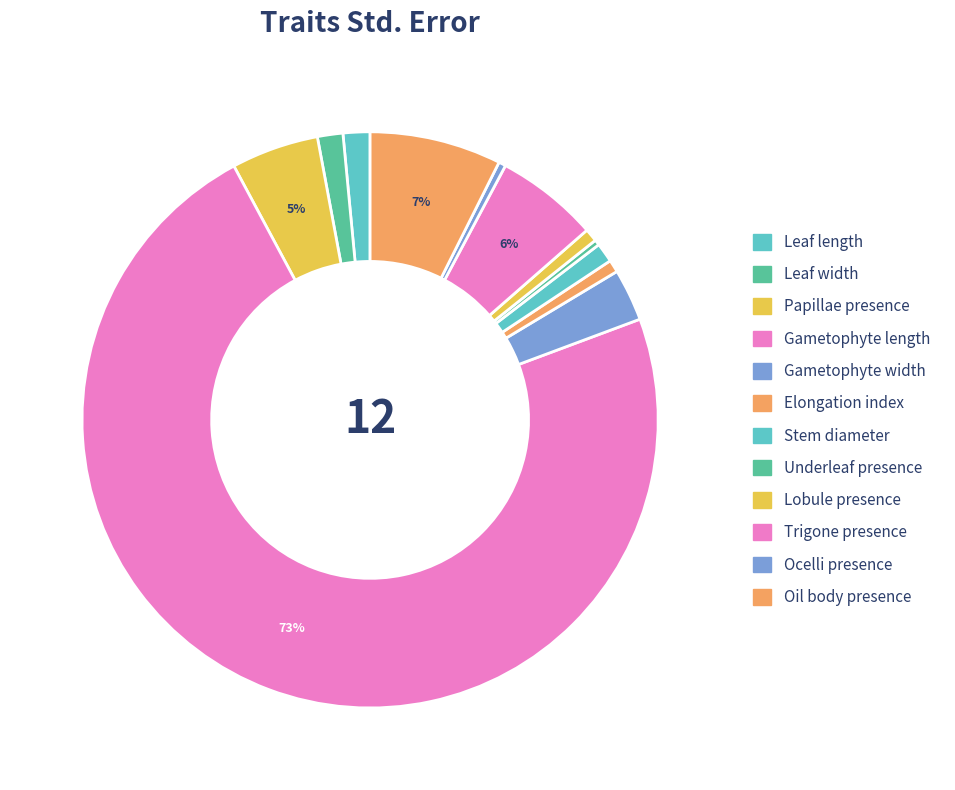

Count the number of slices in the pie.

12